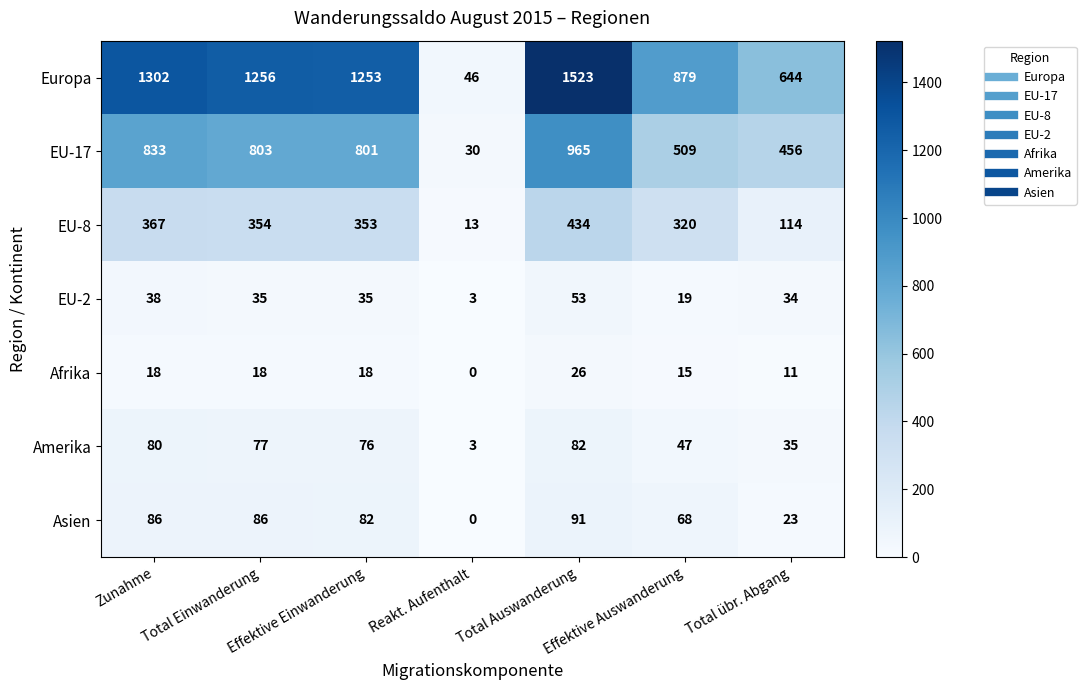

Rank the series by their maximum value, from highest to lowest.

Europa, EU-17, EU-8, Asien, Amerika, EU-2, Afrika